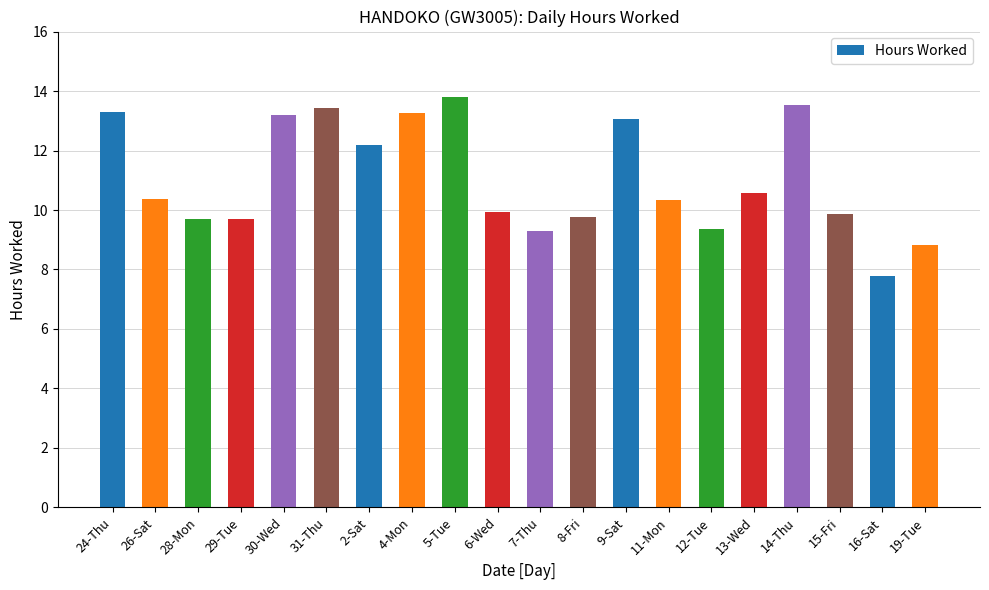

What is the maximum value shown in the chart?

13.8